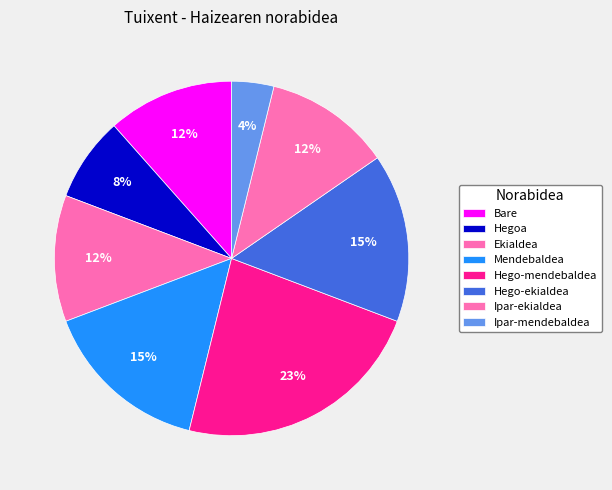

How many slices are in this pie chart?

8